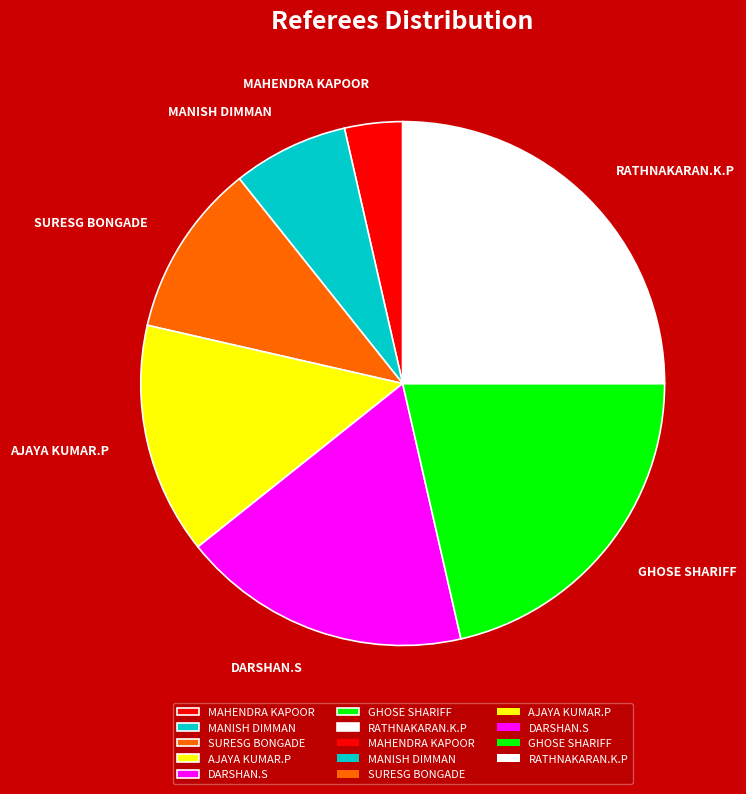

How many slices are in this pie chart?

7